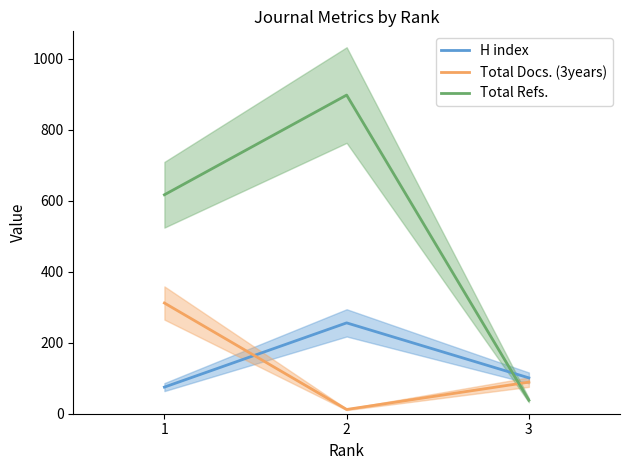

What is the value of the Total Docs. (3years) point at the 2nd from the left?

12